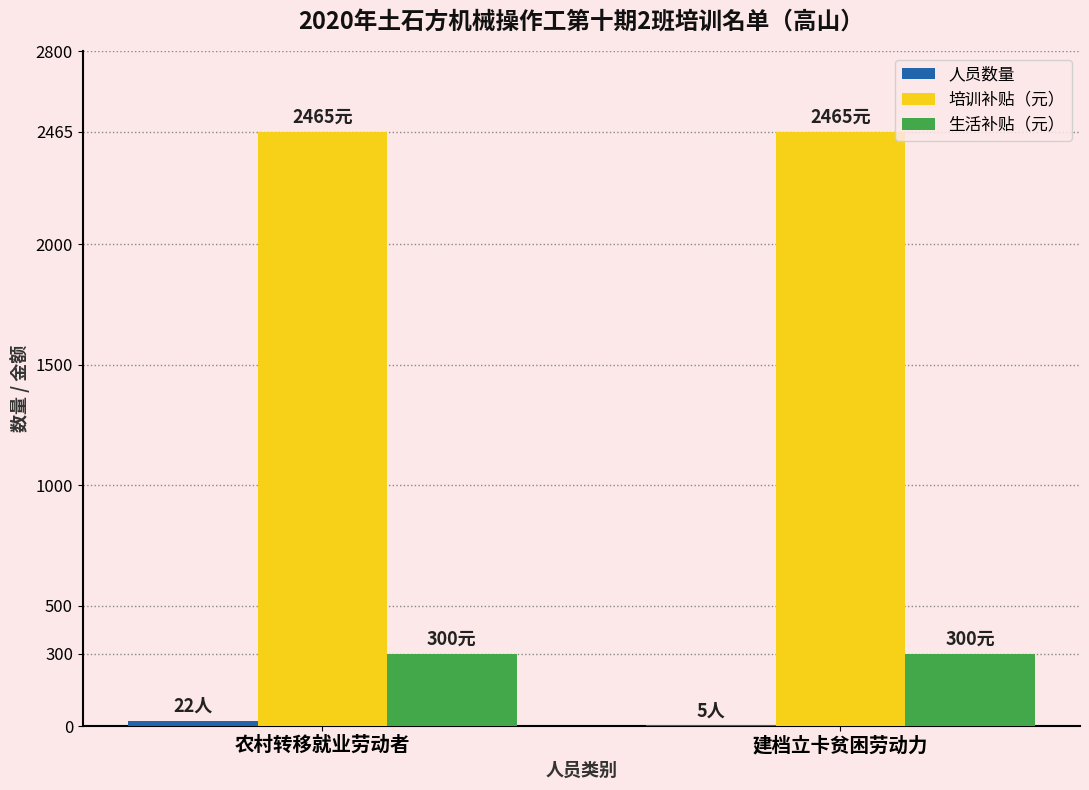

The value of 生活补贴（元） at 建档立卡贫困劳动力 is 300. True or false?

True